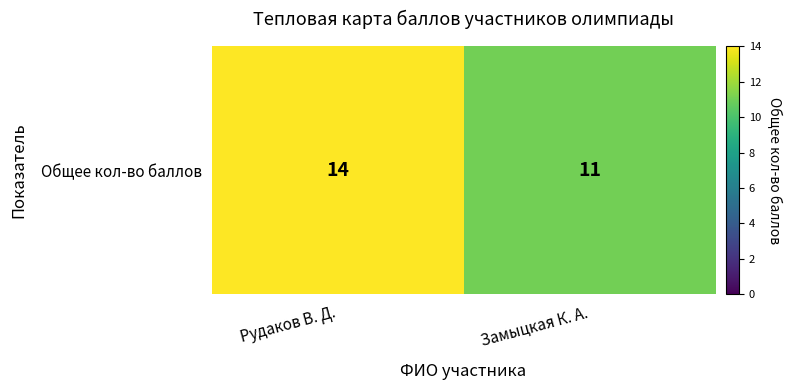

How many categories are shown in the chart?

2